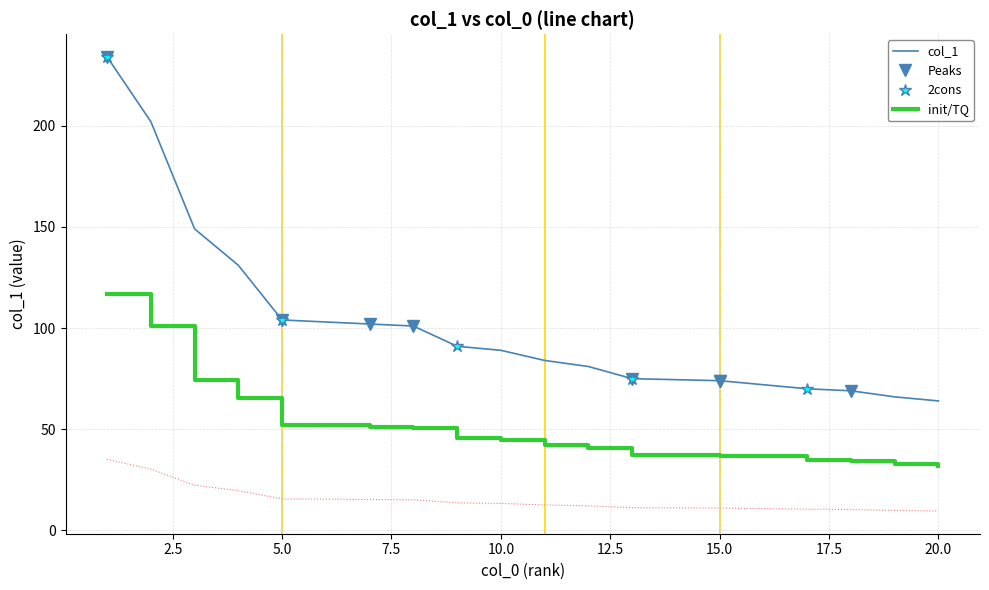

Which label corresponds to the smallest value in the chart?

20